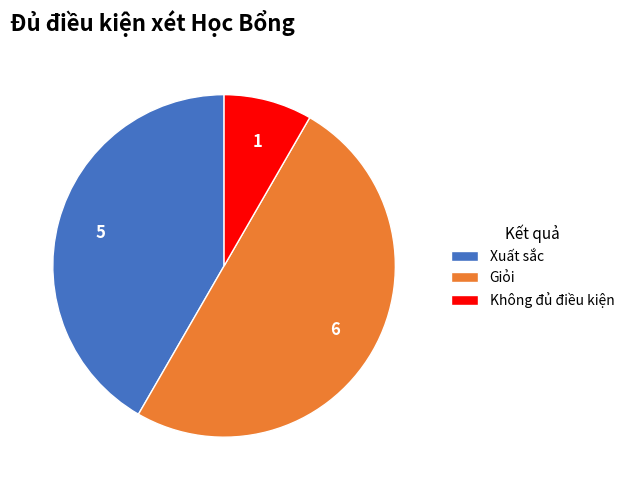

Is Xuất sắc the majority of the pie?

No